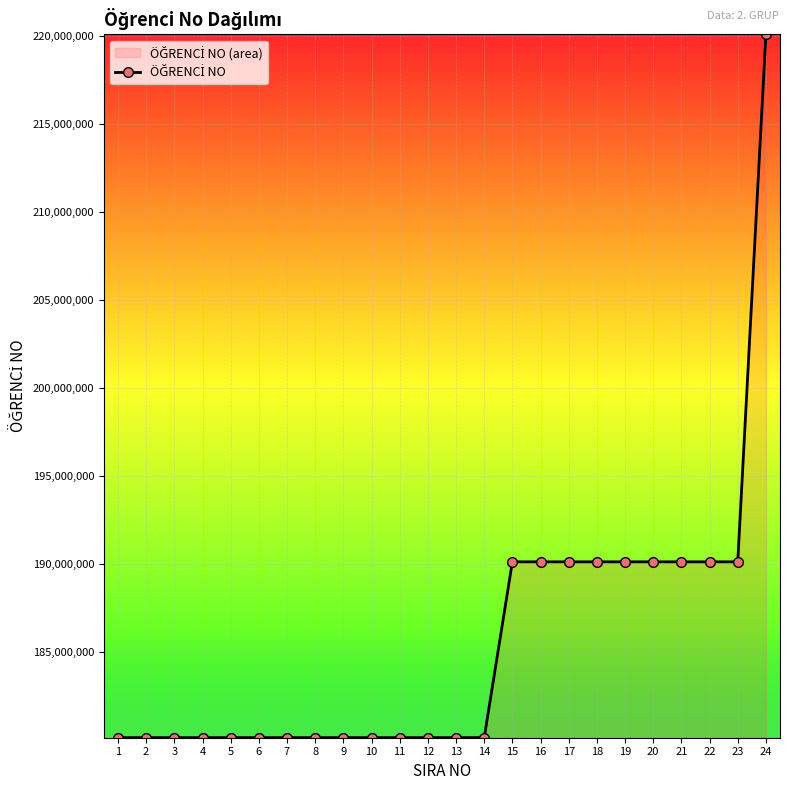

What is the value of the 14th point from the left?

180101911